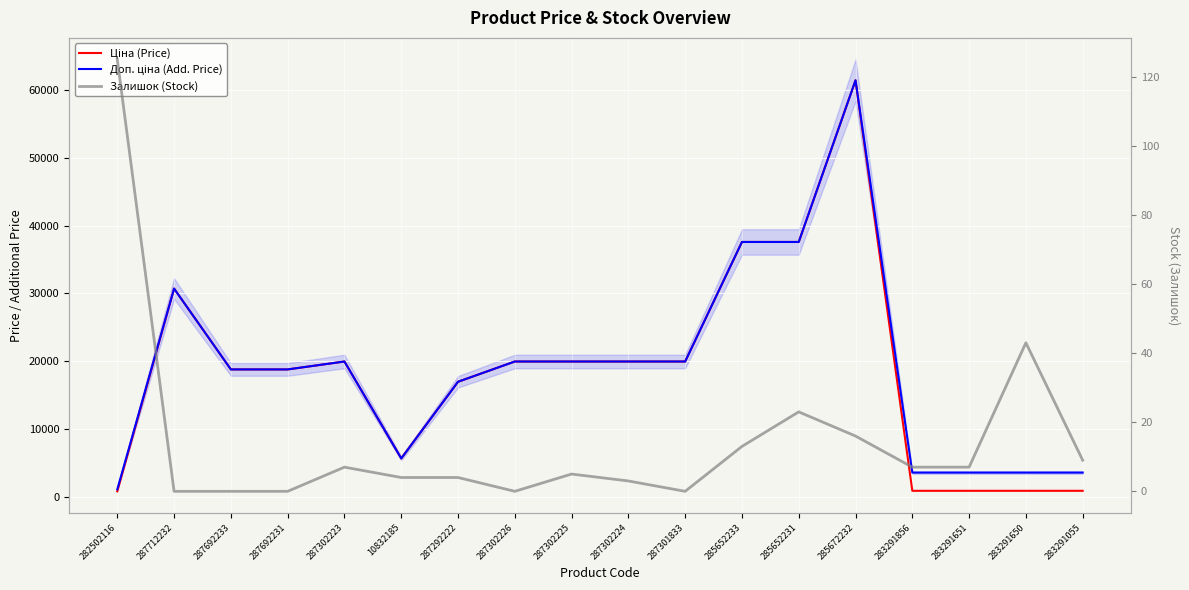

Reading left to right, transcribe all the data shown in this chart.

Ціна: 818.5	30717.1	18796.8	18796.8	19964.2	5673.8	16976.3	19964.2	19964.2	19964.2	19964.2	37593.6	37593.6	61434.3	895.9	895.9	895.9	895.9
Доп. ціна: 1109.2	30717.1	18796.8	18796.8	19964.2	5673.8	16976.3	19964.2	19964.2	19964.2	19964.2	37593.6	37593.6	61434.3	3583.6	3583.6	3583.6	3583.6
Залишок: 125.0	0.0	0.0	0.0	7.0	4.0	4.0	0.0	5.0	3.0	0.0	13.0	23.0	16.0	7.0	7.0	43.0	9.0